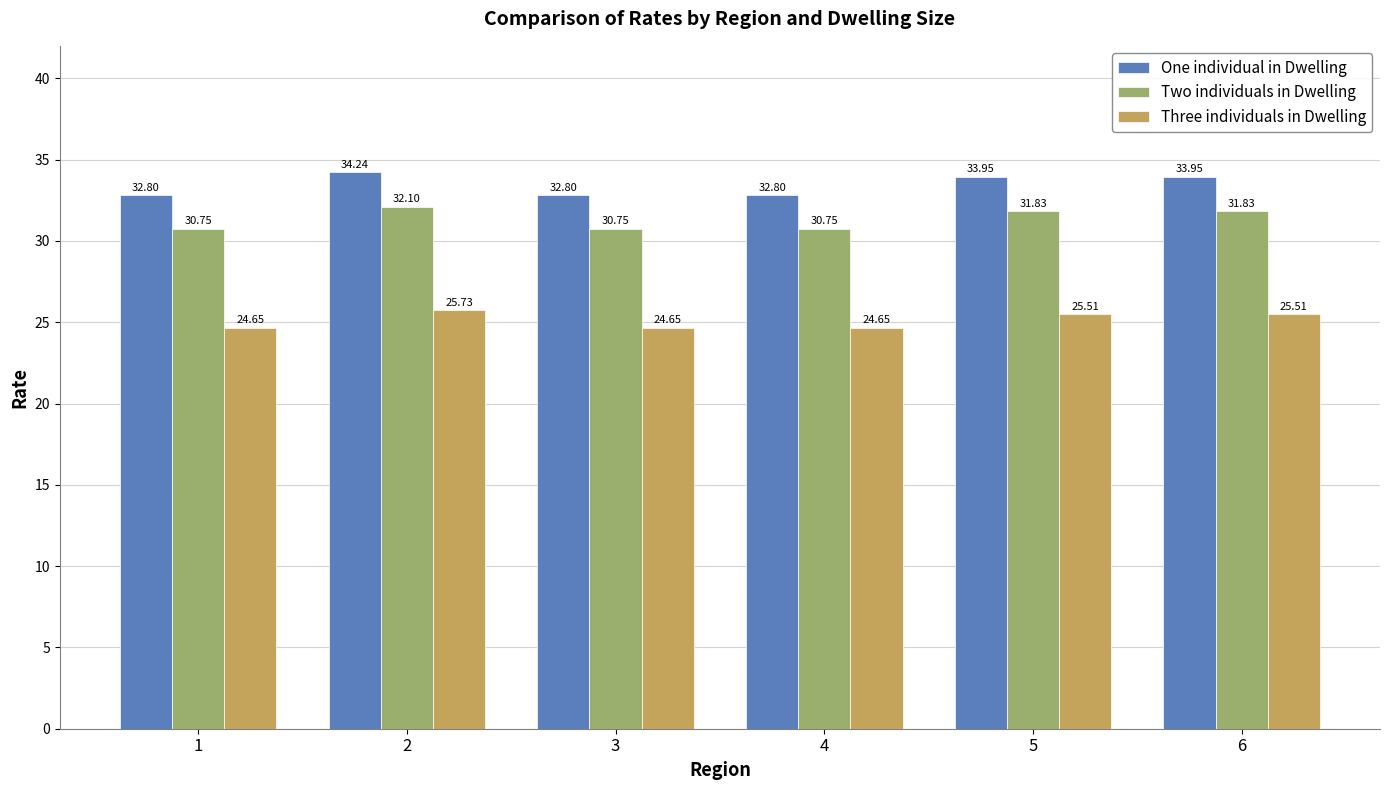

Count the number of data series in this chart.

3